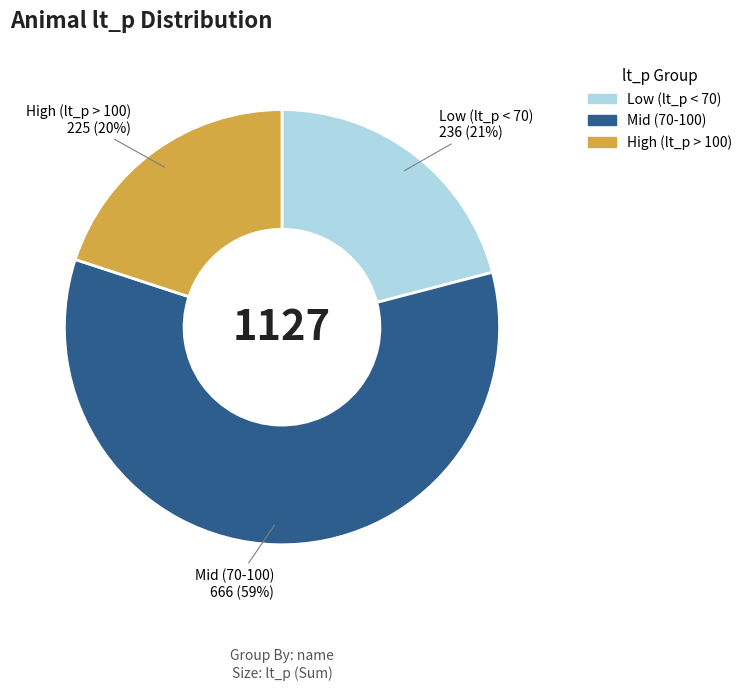

To the nearest percent, what is the difference between the largest and smallest slice percentages?

39%